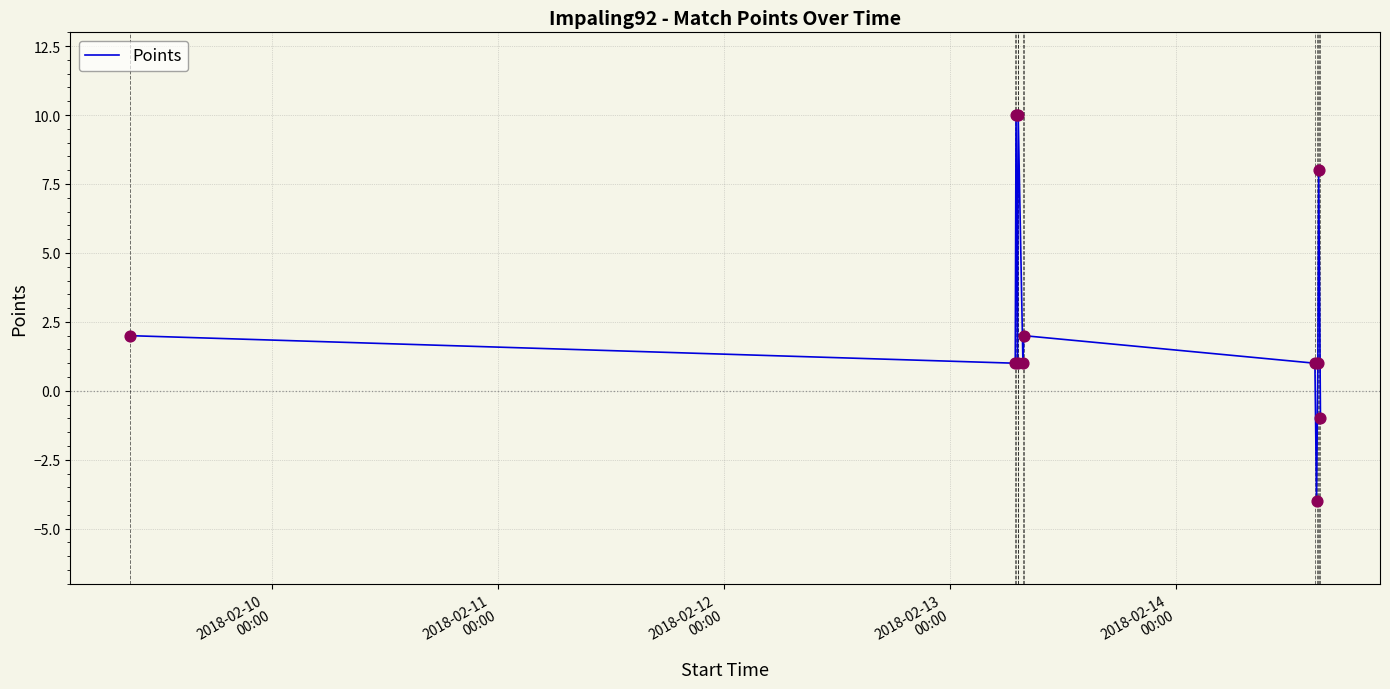

What is the smallest value displayed?

-4